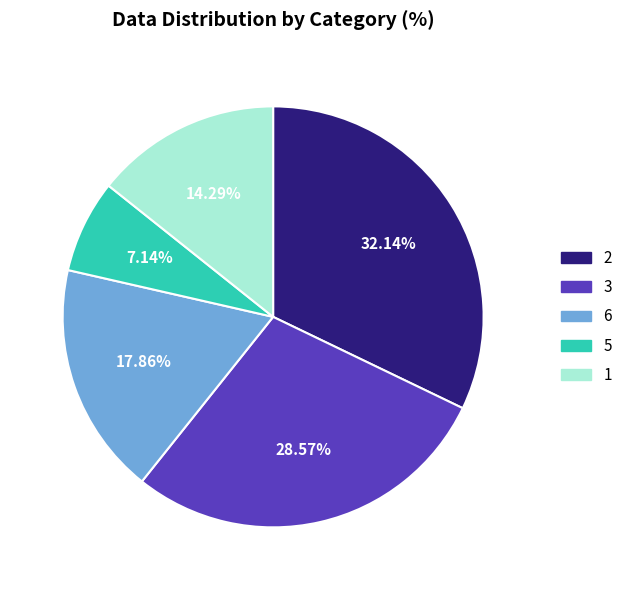

Between 5 and 3, which is larger?

3